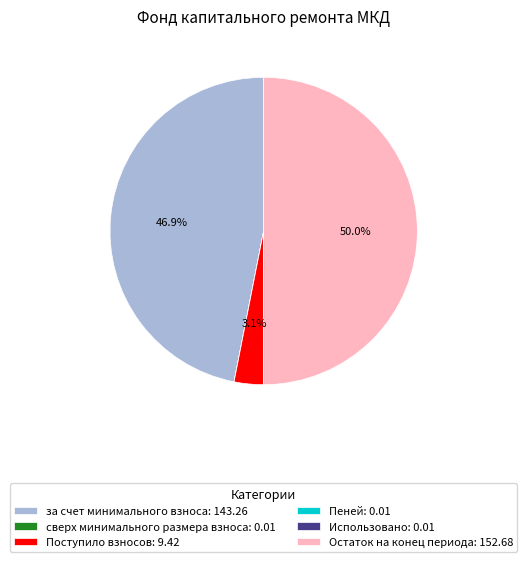

Between за счет минимального взноса: 143.26 and Остаток на конец периода: 152.68, which is larger?

Остаток на конец периода: 152.68